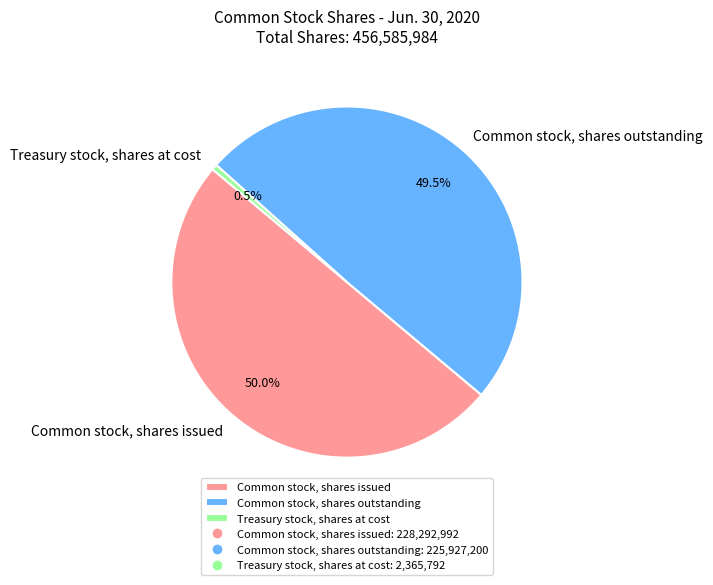

Approximately how many times larger is the value at Common stock, shares issued compared to Treasury stock, shares at cost?

96.5